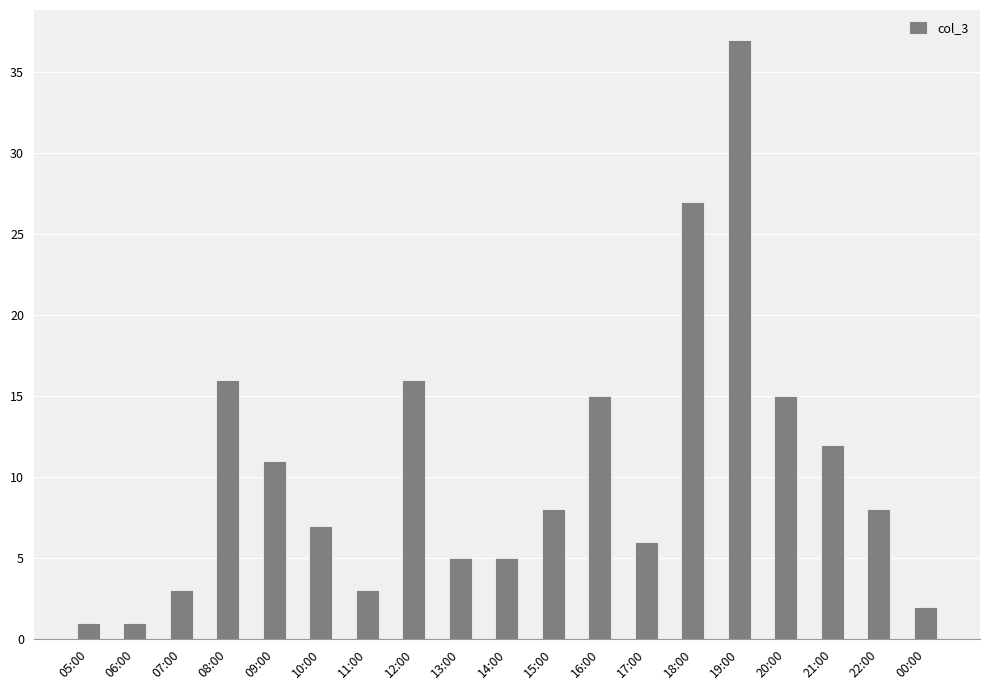

How many categories are shown in the chart?

19